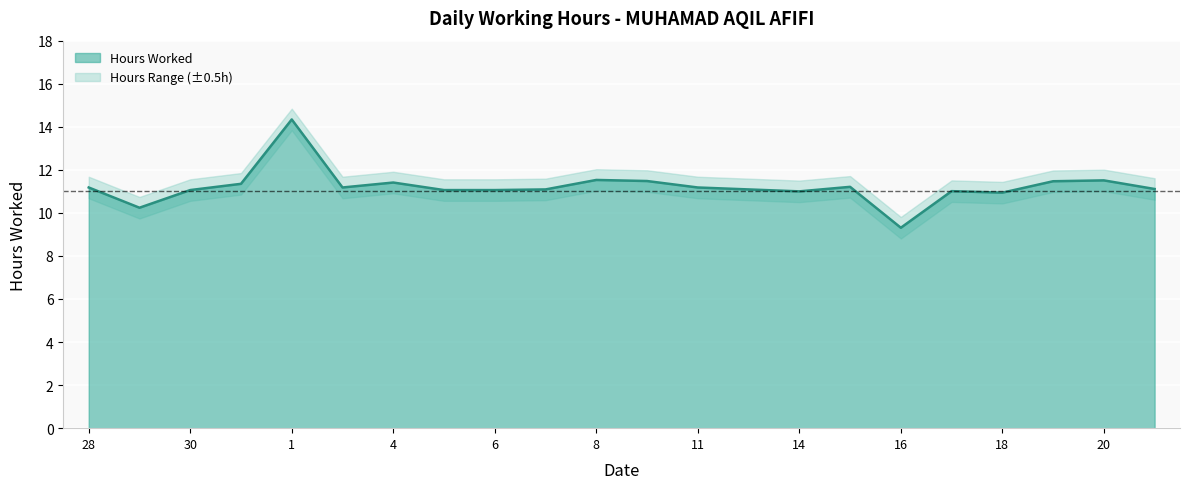

Reading left to right, what are all the values shown in this chart?

11.2	10.2	11.1	11.3	14.3	11.2	11.4	11.1	11.1	11.1	11.5	11.5	11.2	11.1	11.0	11.2	9.3	11.0	10.9	11.5	11.5	11.1